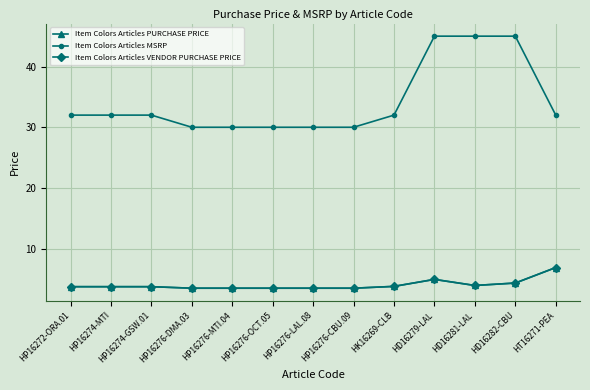

Which series changed the most between HP16276-CBU.09 and HD16282-CBU?

Item Colors Articles MSRP